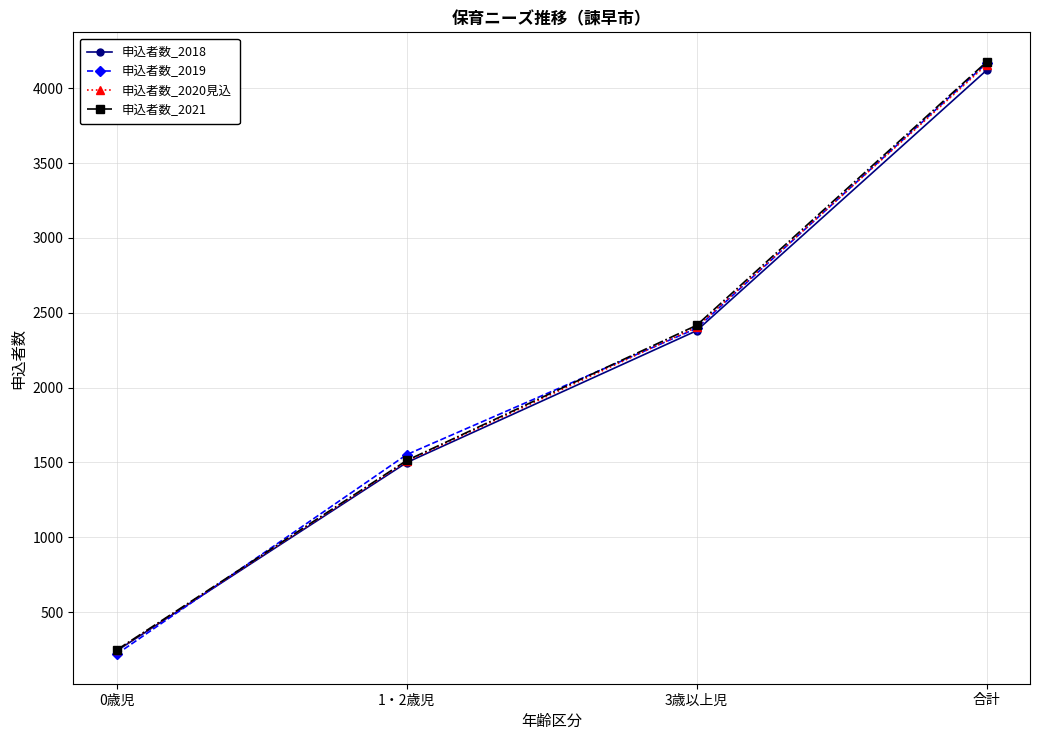

Reading right to left, list all the values displayed in this chart.

申込者数_2018: 4120	2380	1499	241
申込者数_2019: 4167	2396	1552	219
申込者数_2020見込: 4157	2404	1508	245
申込者数_2021: 4176	2416	1513	247